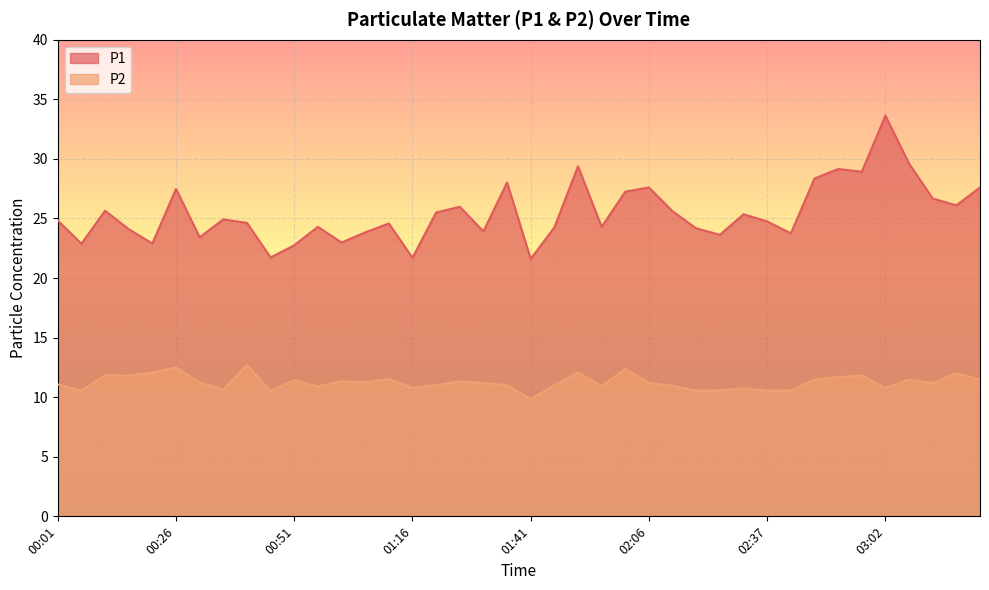

True or false: P2 and P1 intersect in this chart.

False